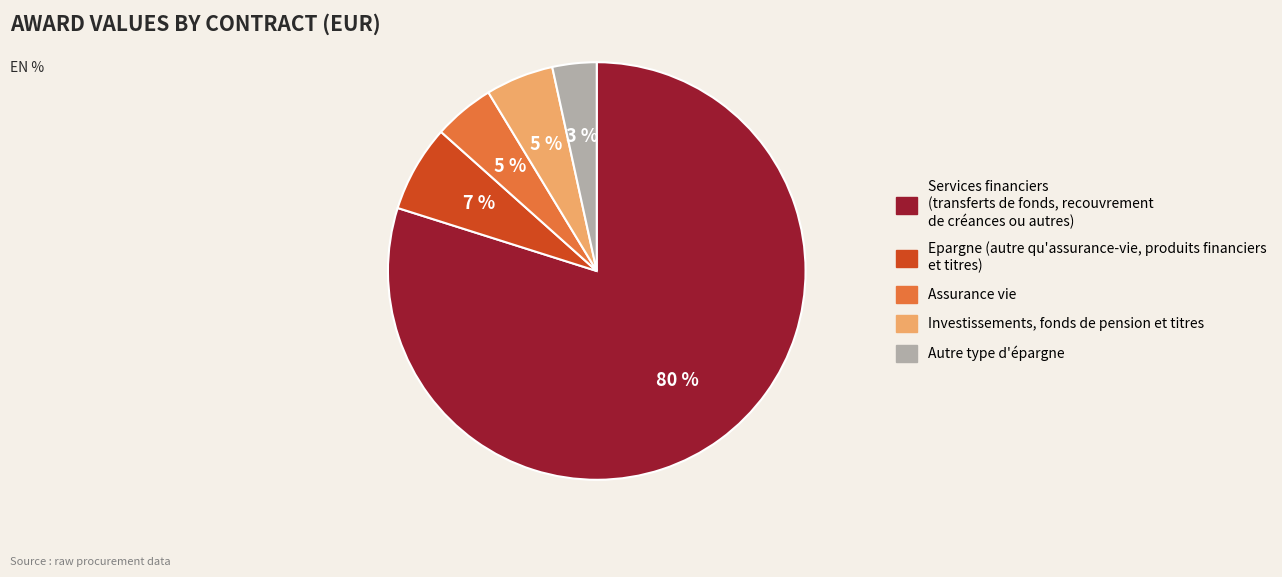

How many slices are in this pie chart?

5